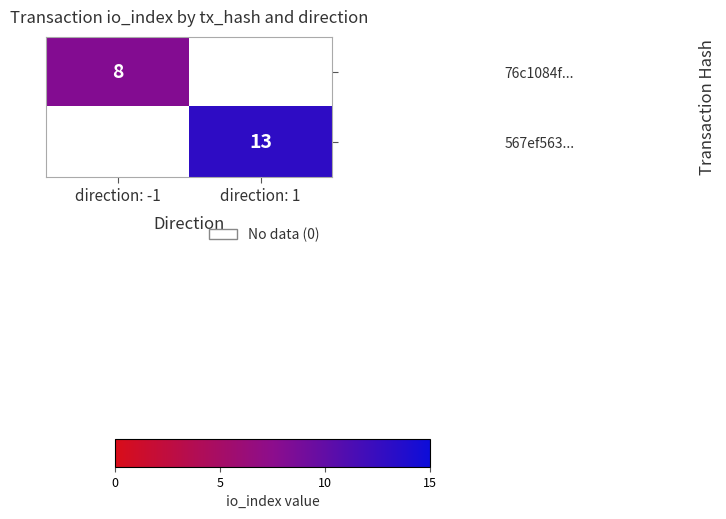

True or false: 567ef563... has a value of 5 at direction: 1.

False